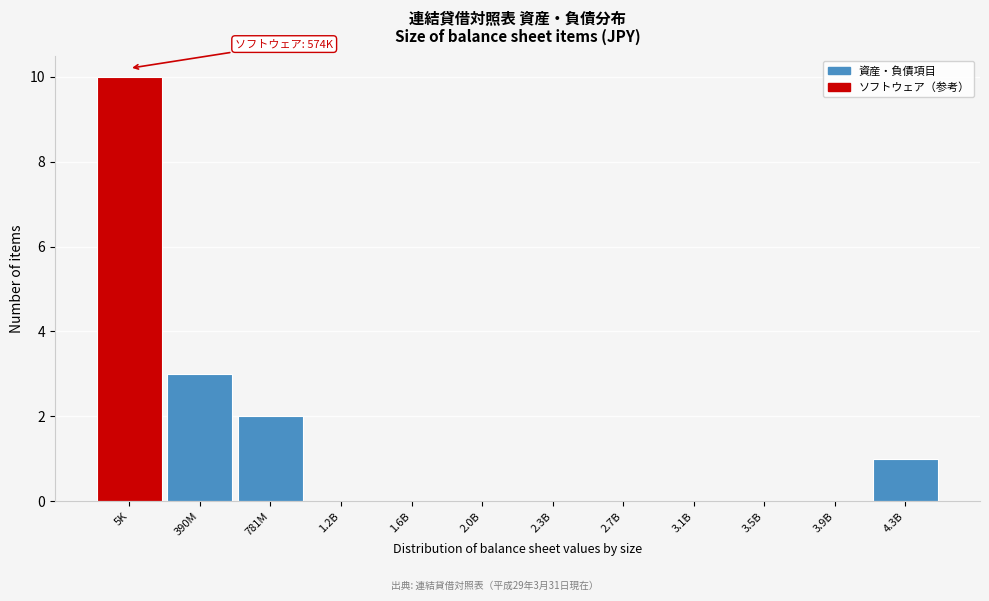

Reading left to right, transcribe all the data shown in this chart.

5K=10	390M=3	781M=2	1.2B=0	1.6B=0	2.0B=0	2.3B=0	2.7B=0	3.1B=0	3.5B=0	3.9B=0	4.3B=1